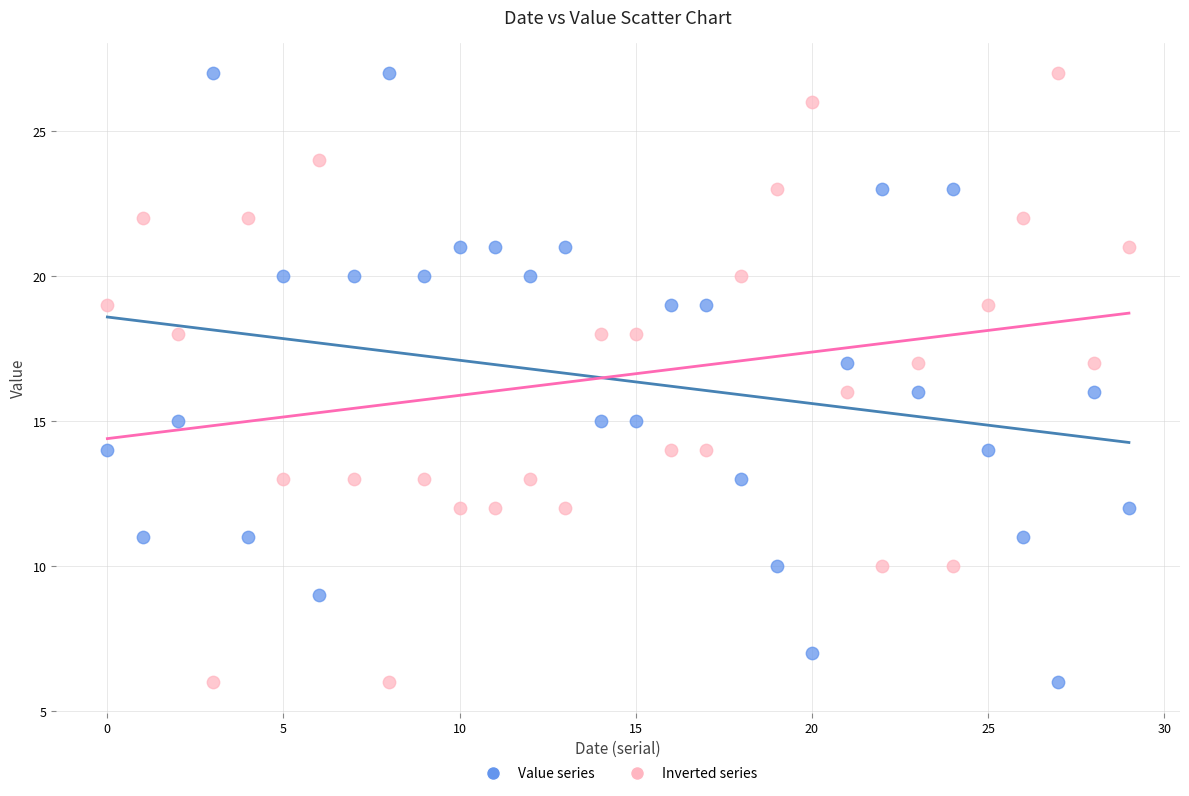

What are all the series names shown in the legend?

Value series, Inverted series